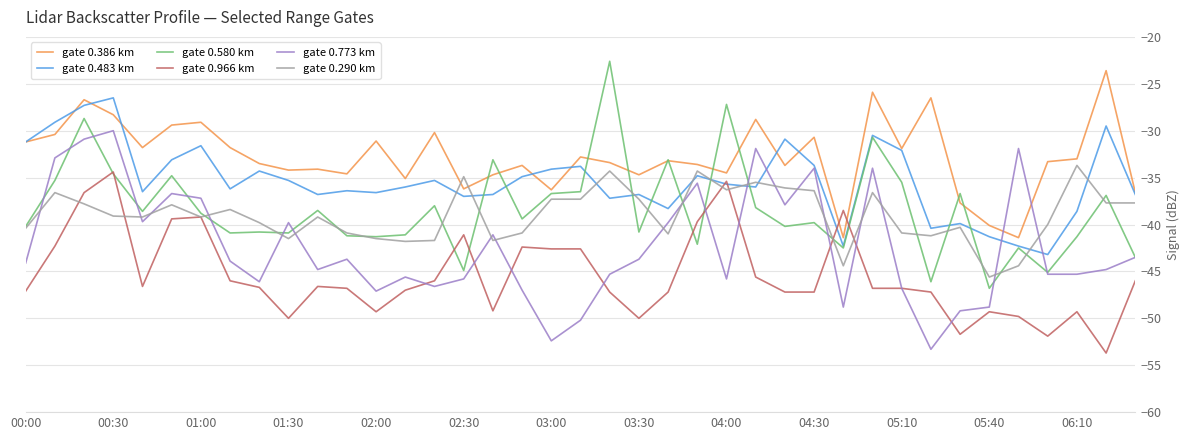

What are all the series names shown in the legend?

gate 0.386 km, gate 0.483 km, gate 0.580 km, gate 0.966 km, gate 0.773 km, gate 0.290 km